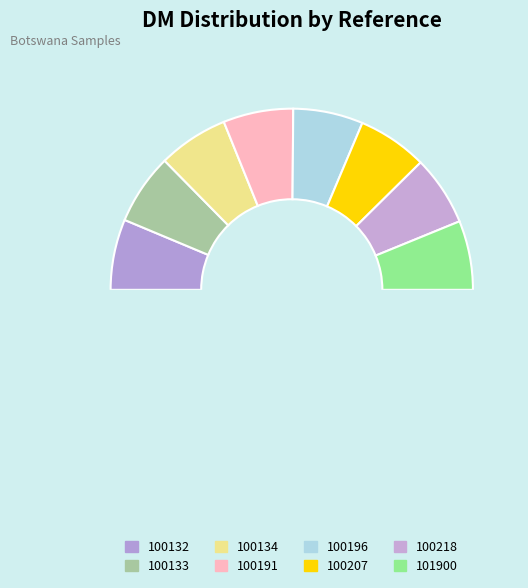

The 100218 slice represents 12% of the pie. True or false?

True